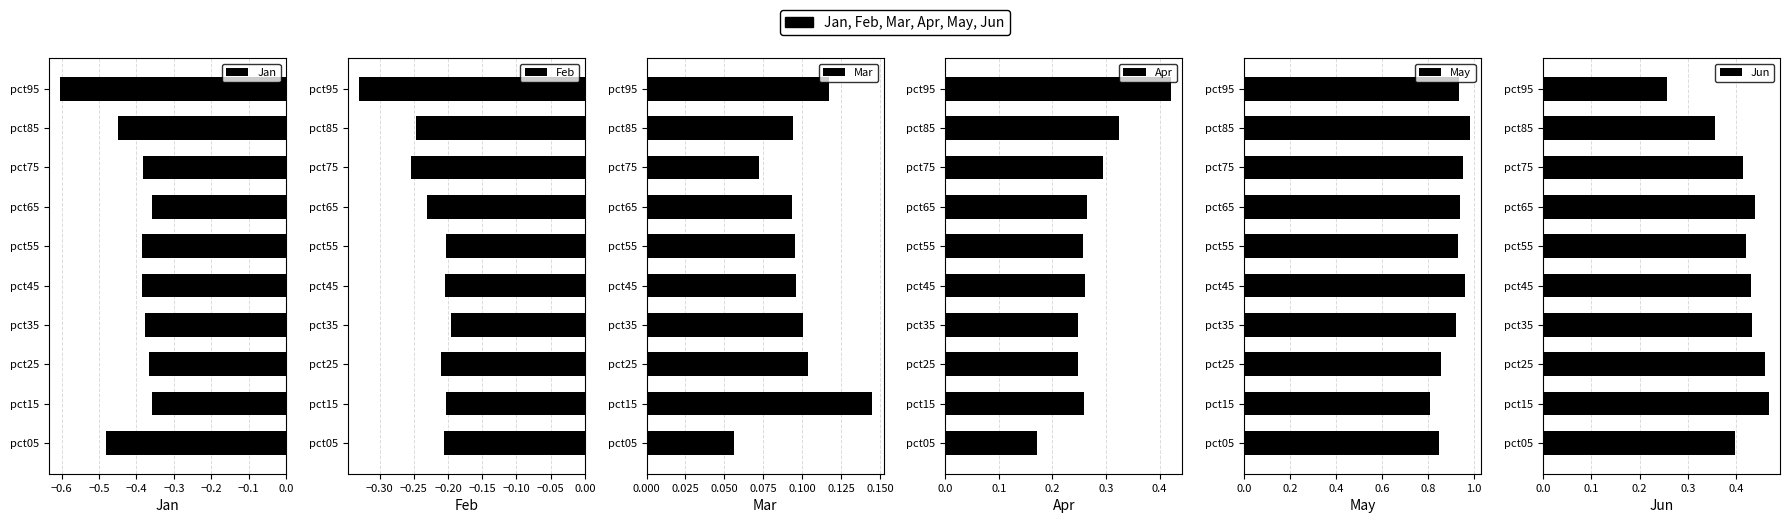

What are all the series names shown in the legend?

Jan, Feb, Mar, Apr, May, Jun